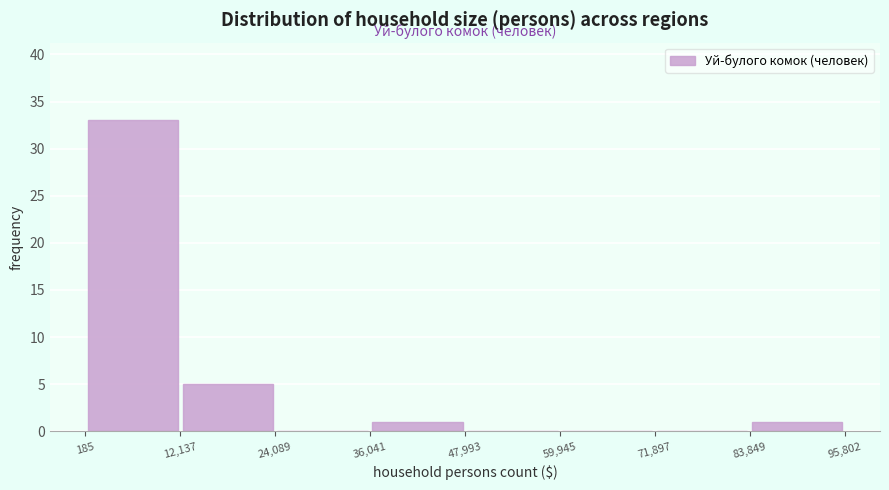

Over which range of the x-axis is the bar tallest?

185 to 12,137